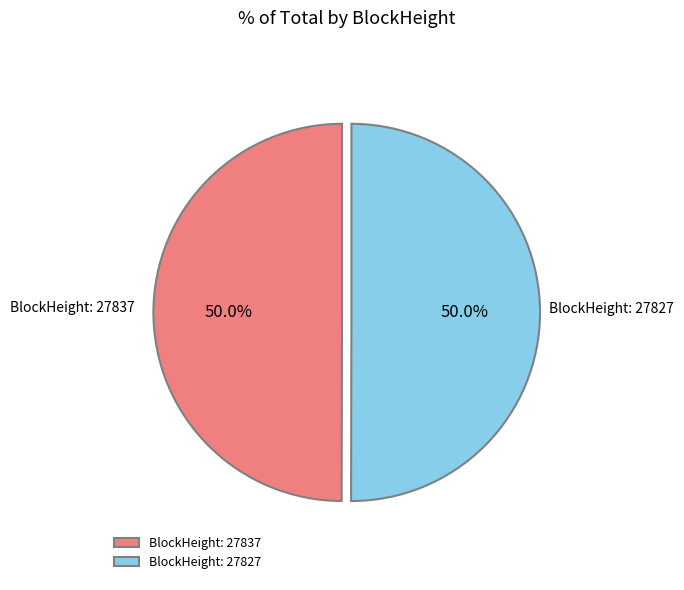

How many slices are in this pie chart?

2